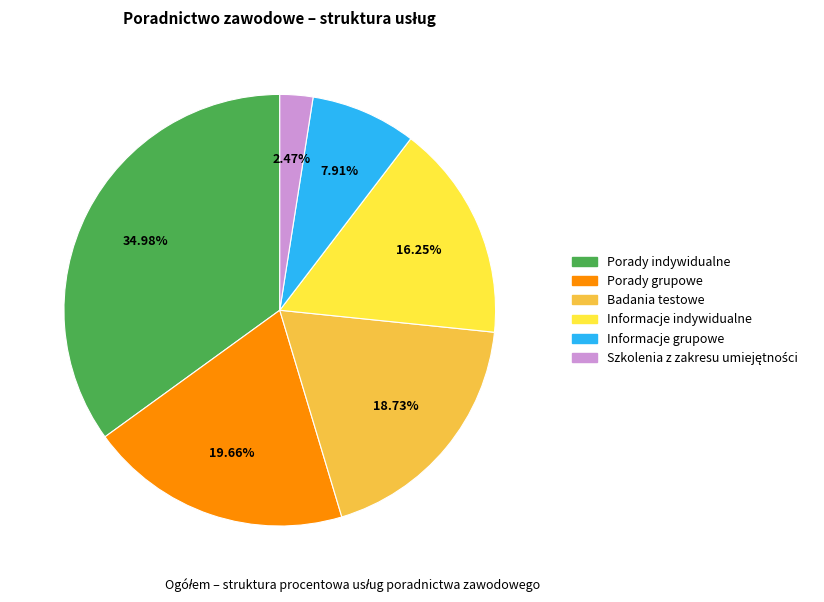

To the nearest percent, what portion does Badania testowe represent?

19%